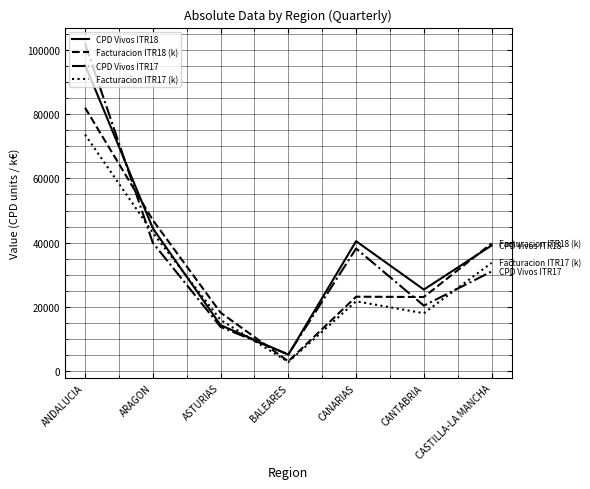

Which series has the widest spread of values?

CPD Vivos ITR17